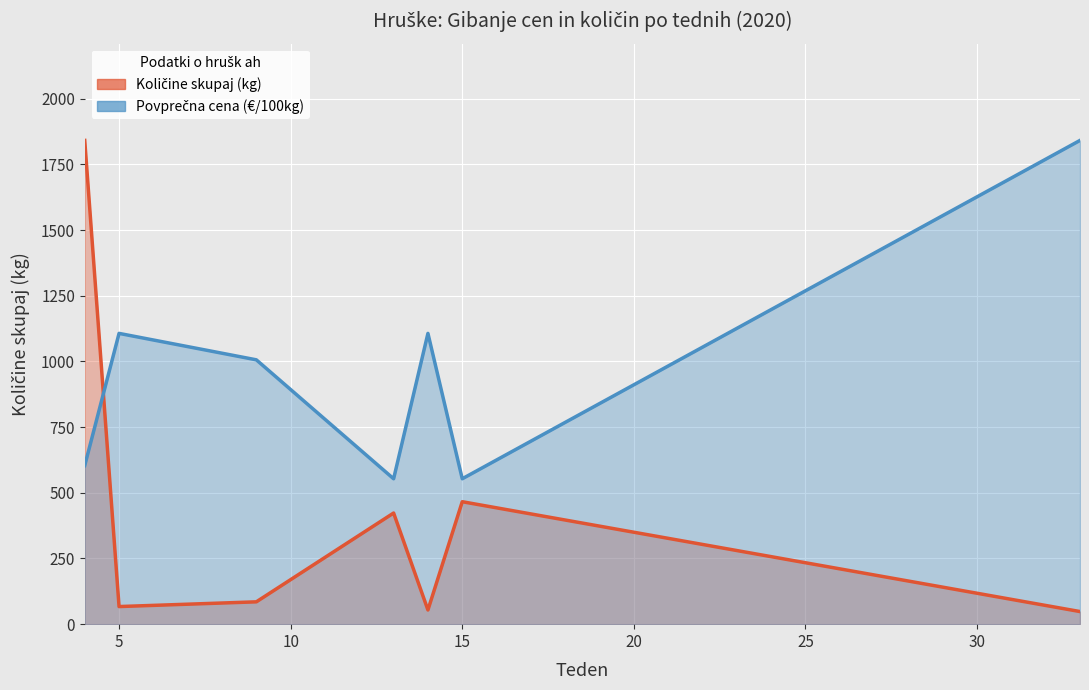

Which series ends up on top after the final intersection of Povprečna cena and Količine skupaj?

Povprečna cena